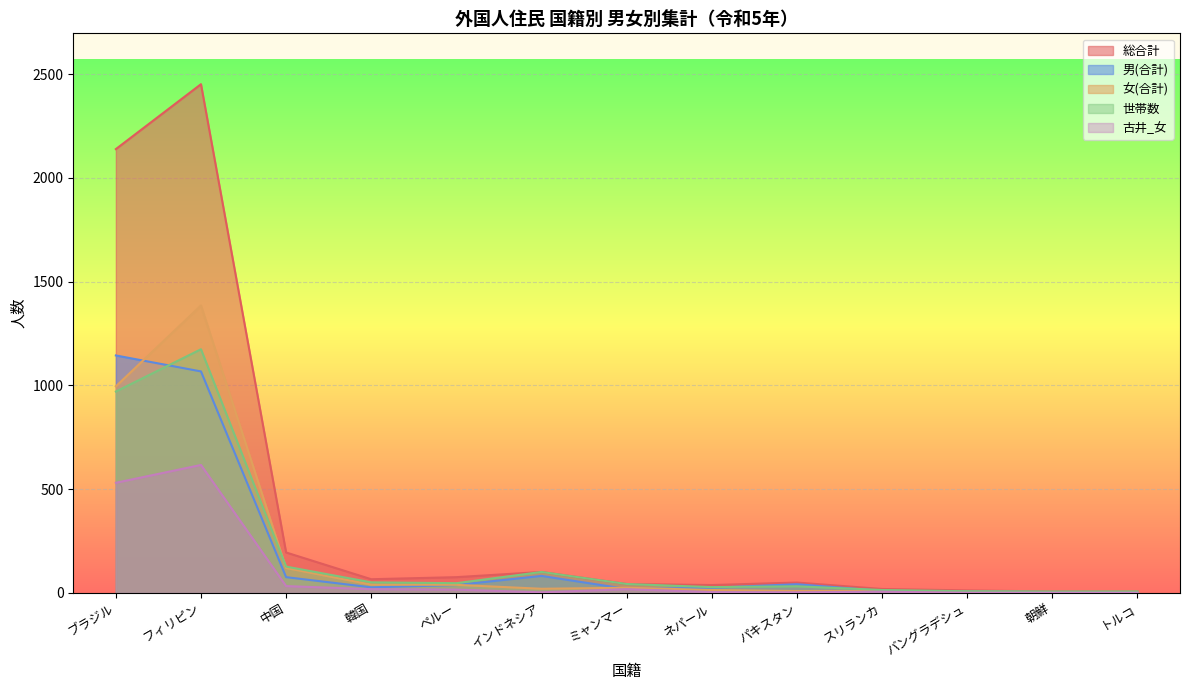

At how many categories does at least one series exceed 1713?

2